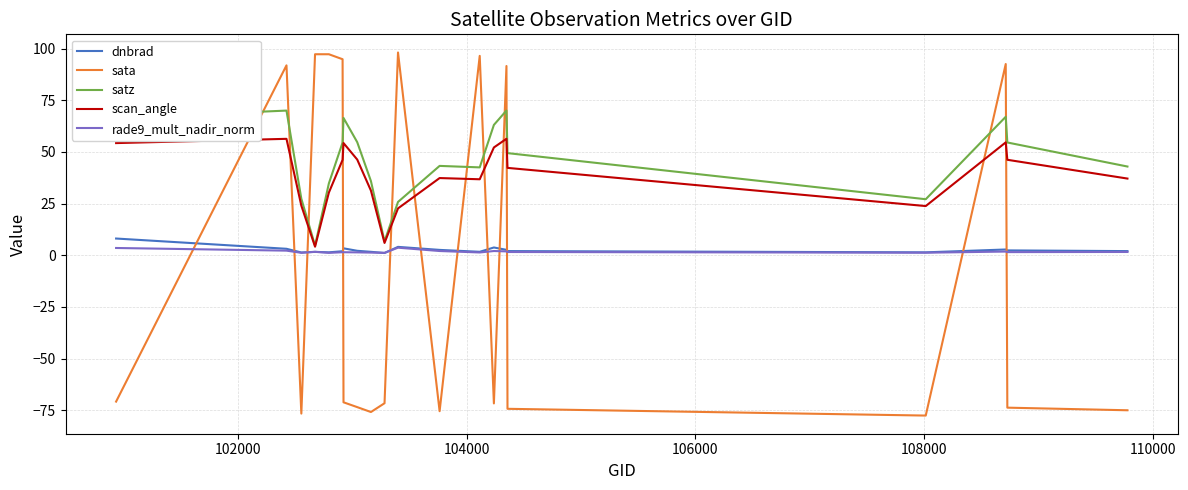

How many times do scan_angle and sata cross each other?

12